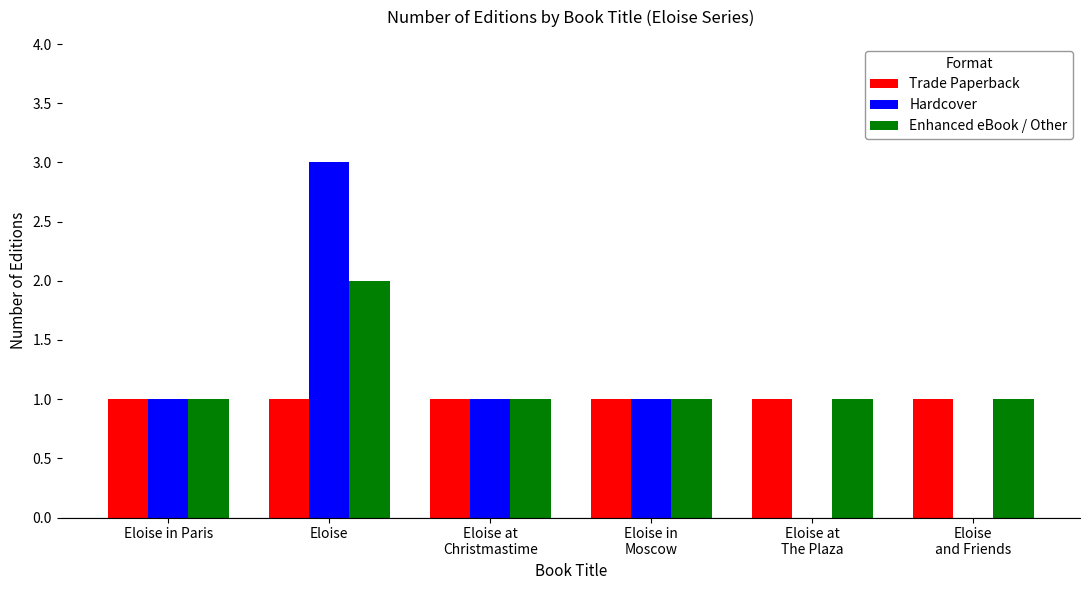

Reading left to right, transcribe all the data shown in this chart.

Trade Paperback: Eloise in Paris=1	Eloise=1	Eloise at
Christmastime=1	Eloise in
Moscow=1	Eloise at
The Plaza=1	Eloise
and Friends=1
Hardcover: Eloise in Paris=1	Eloise=3	Eloise at
Christmastime=1	Eloise in
Moscow=1	Eloise at
The Plaza=0	Eloise
and Friends=0
Enhanced eBook / Other: Eloise in Paris=1	Eloise=2	Eloise at
Christmastime=1	Eloise in
Moscow=1	Eloise at
The Plaza=1	Eloise
and Friends=1